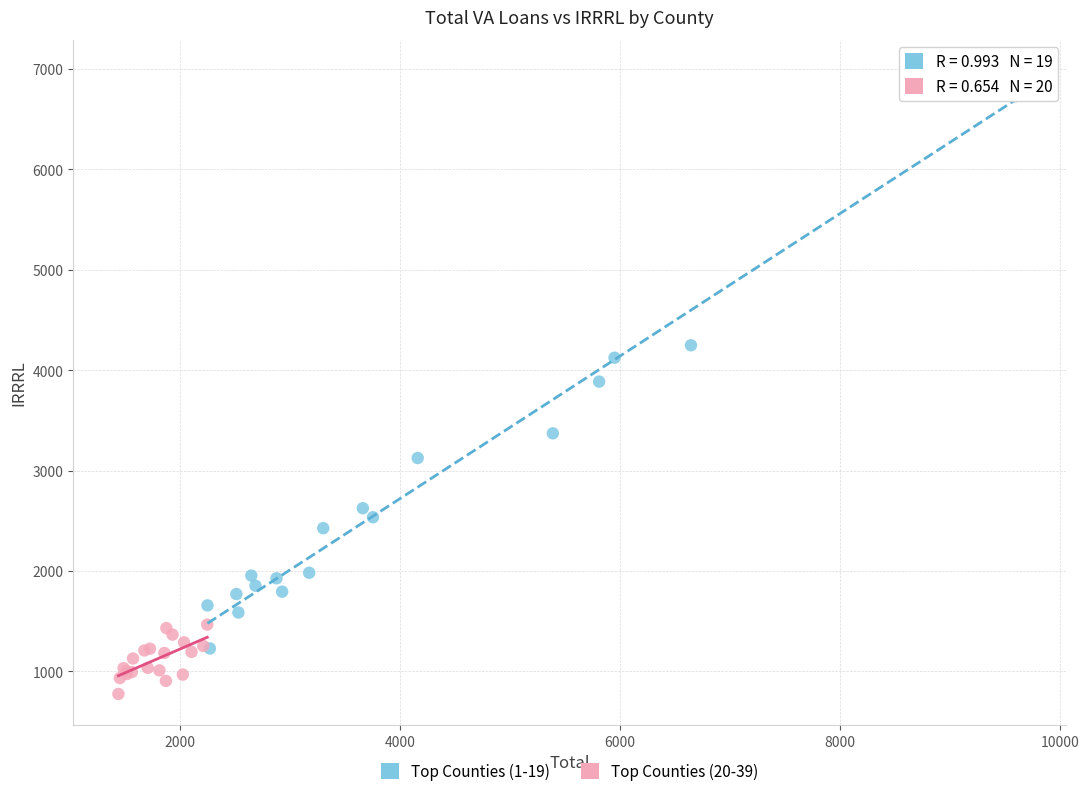

Which series reaches the maximum Y coordinate?

Top Counties (1-19)